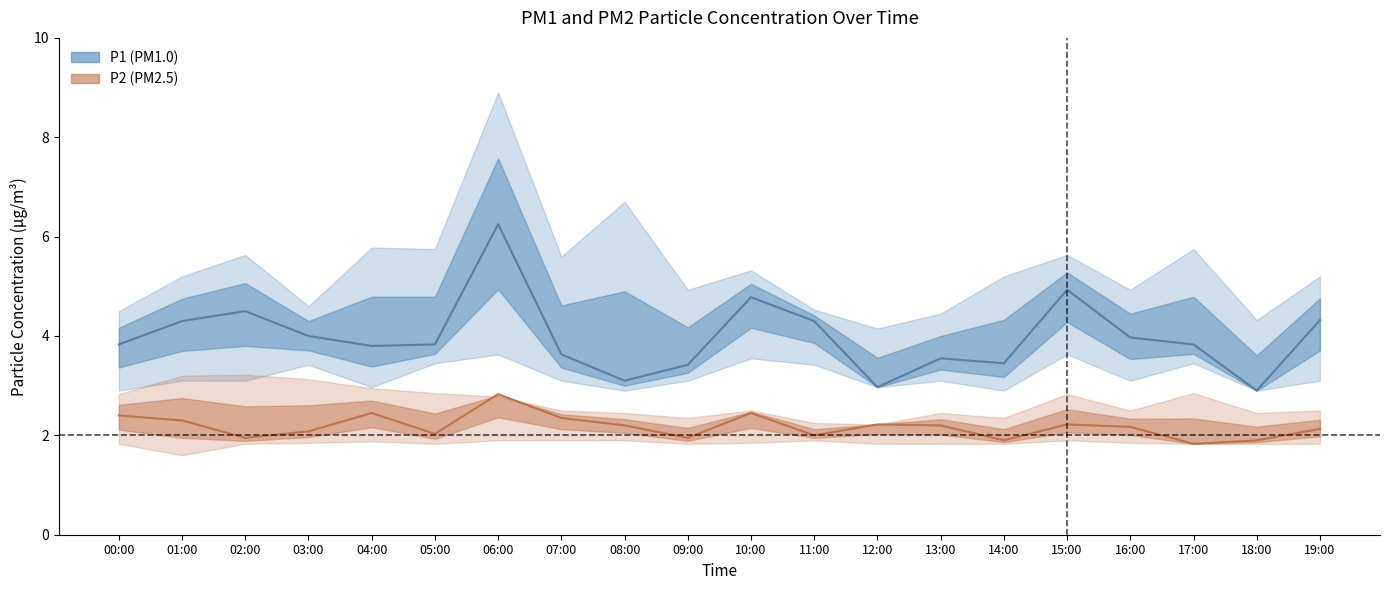

What is the total value across all series at 13:00?

5.8